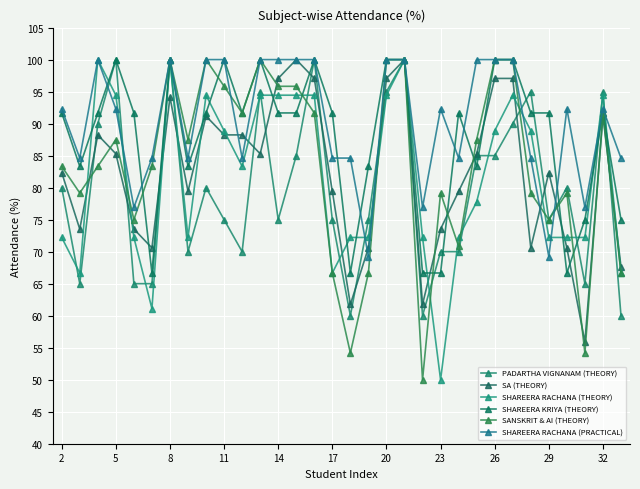

What is the sum of all SHAREERA KRIYA (THEORY) values?

2816.7